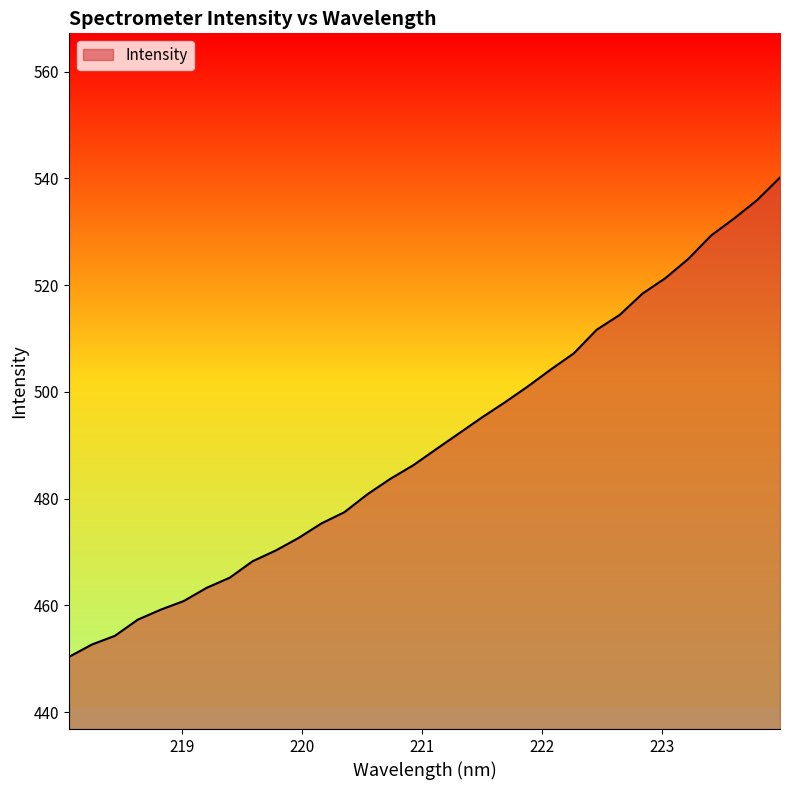

How many series are shown in this chart?

1